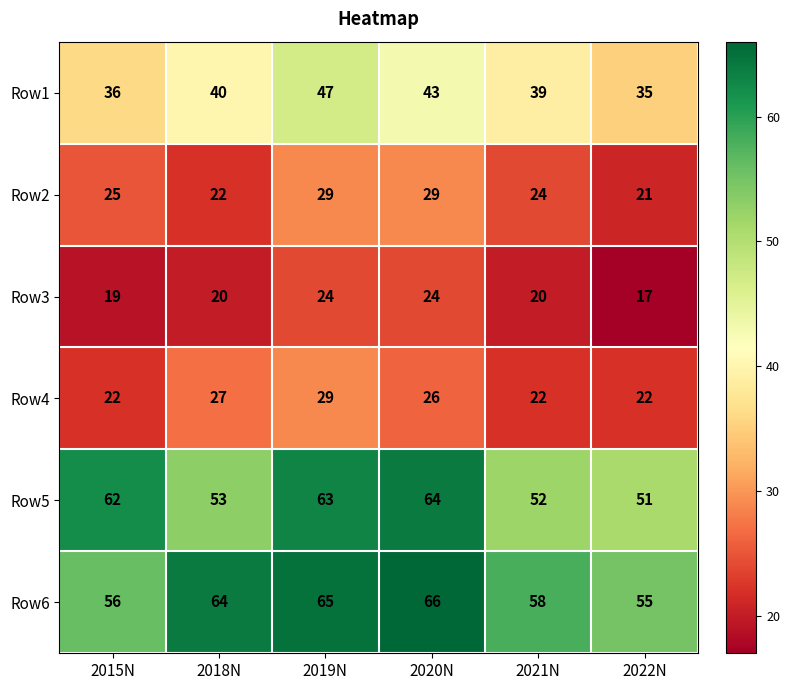

What is the approximate value of Row1 at 2021N, to the nearest 10?

40